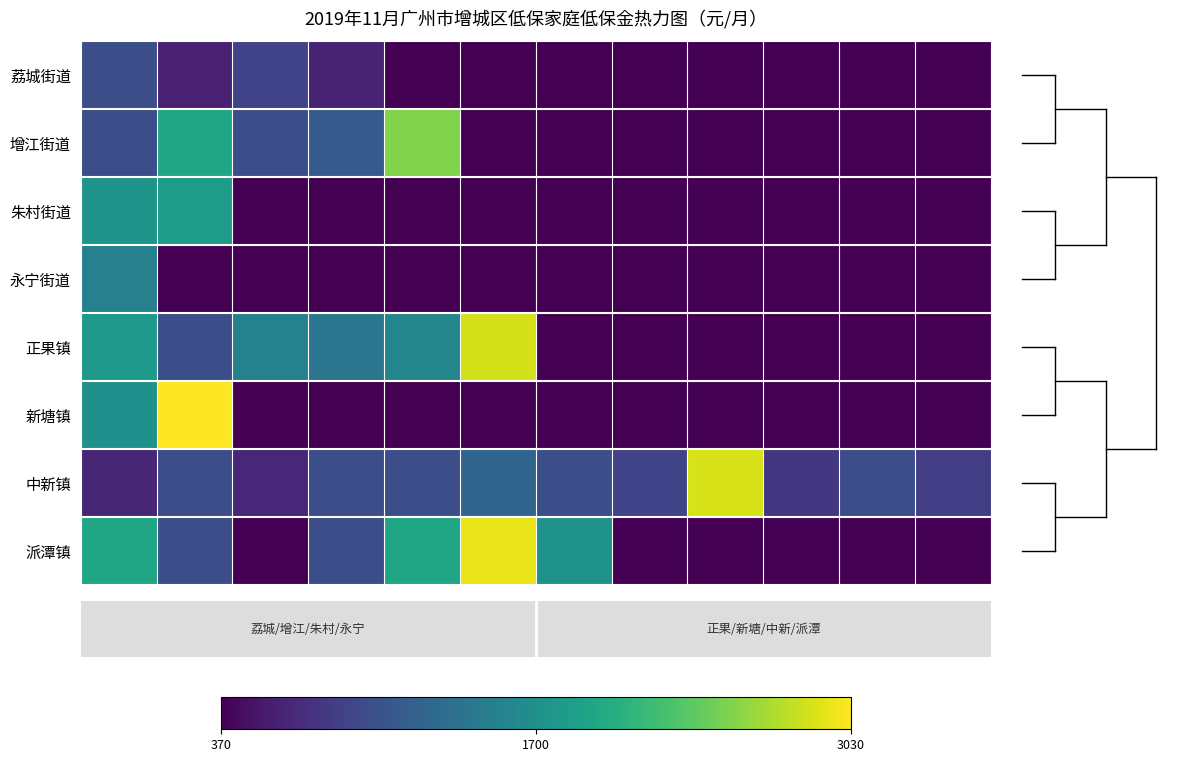

Which series has the largest total across all categories?

中新镇